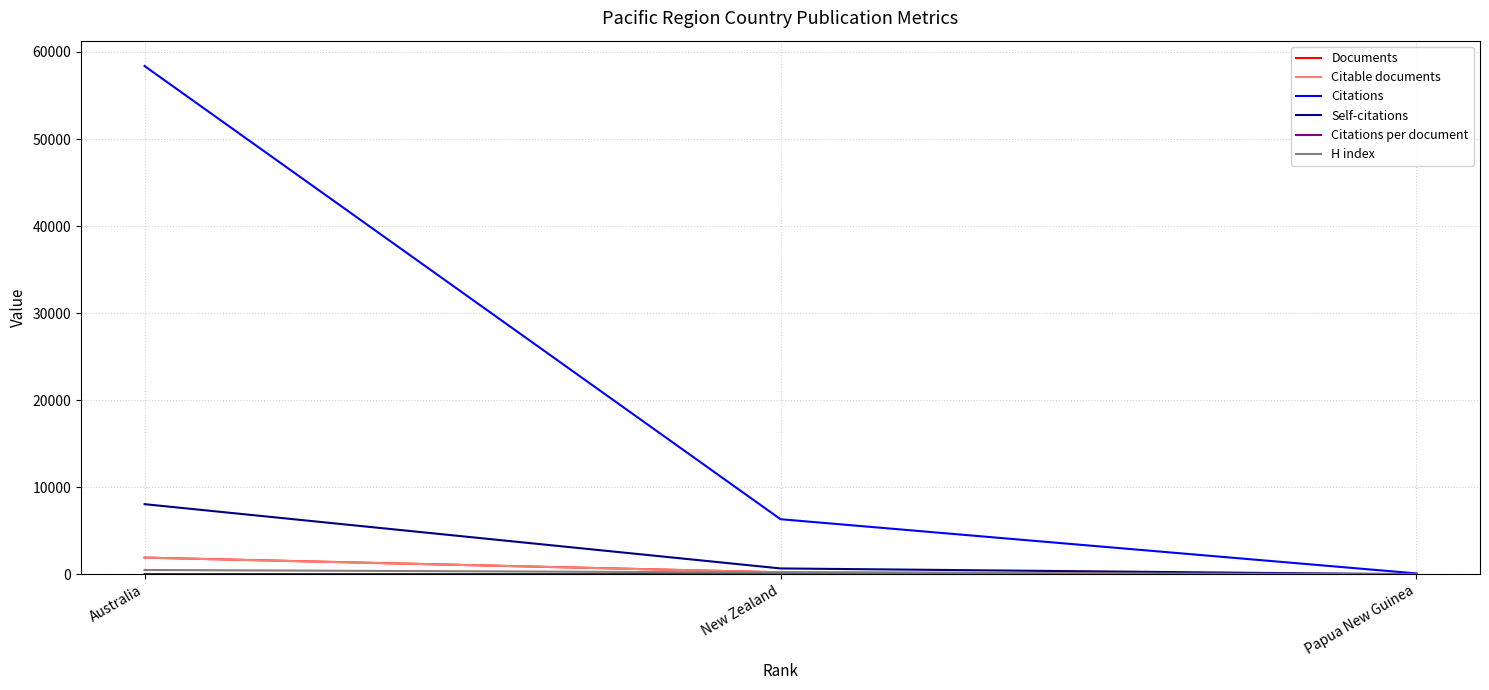

At which category is the sum across all series the highest?

Australia